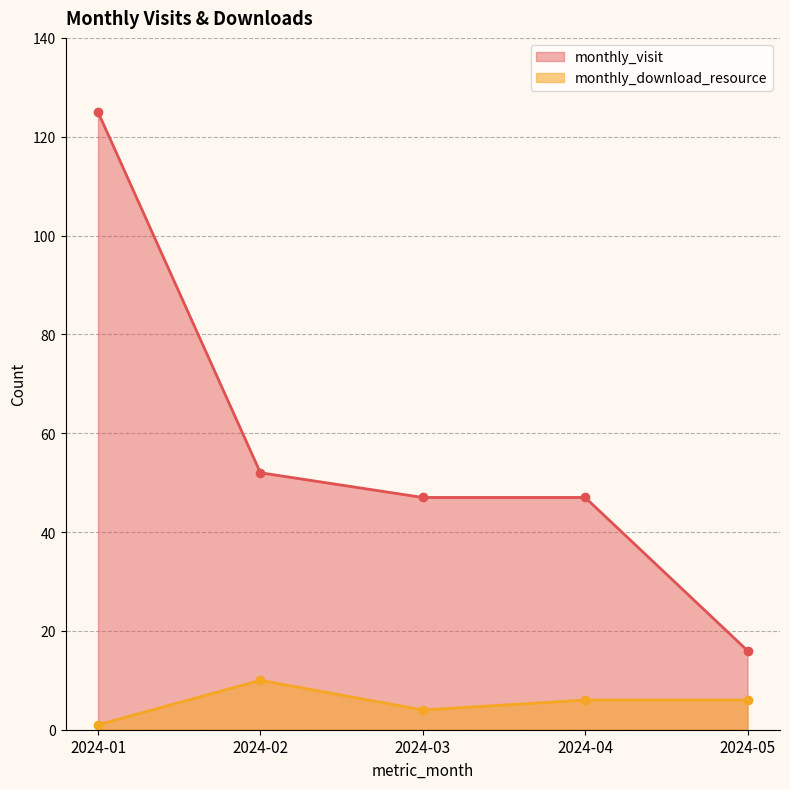

What is the value of the monthly_download_resource point at the 2nd from the left?

10